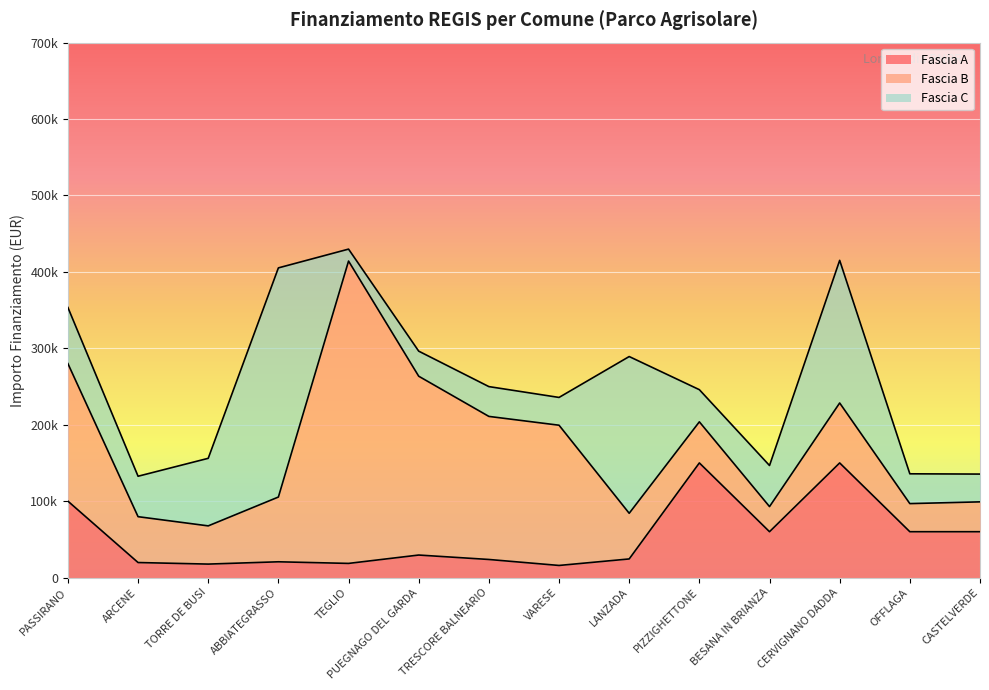

Between BESANA IN BRIANZA and OFFLAGA, which is larger?

BESANA IN BRIANZA